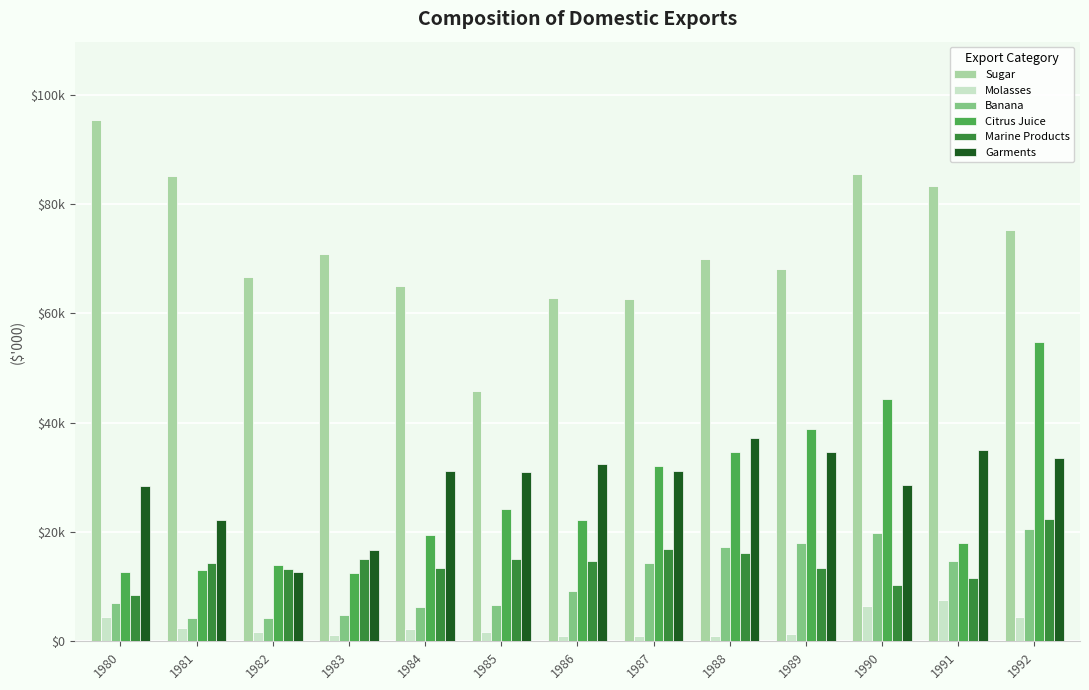

What are all the series names shown in the legend?

Sugar, Molasses, Banana, Citrus Juice, Marine Products, Garments